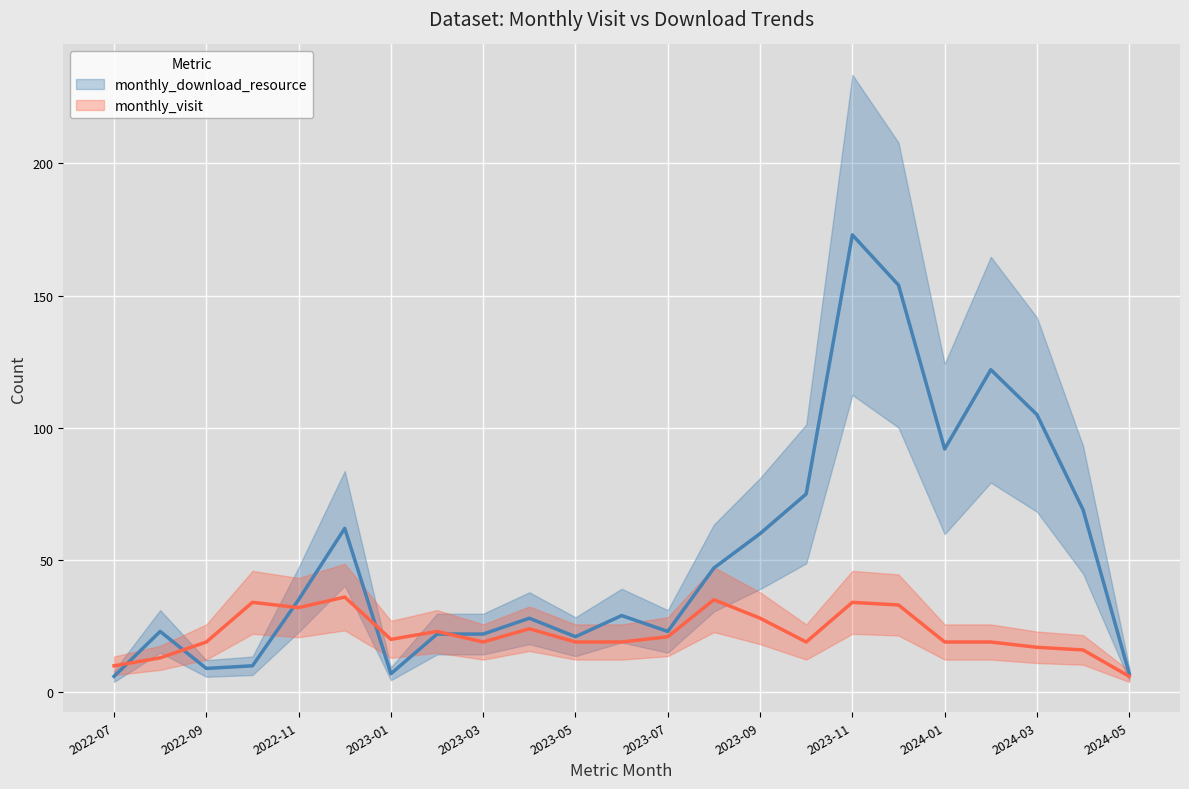

At which label is monthly_visit closest to 21?

2023-07